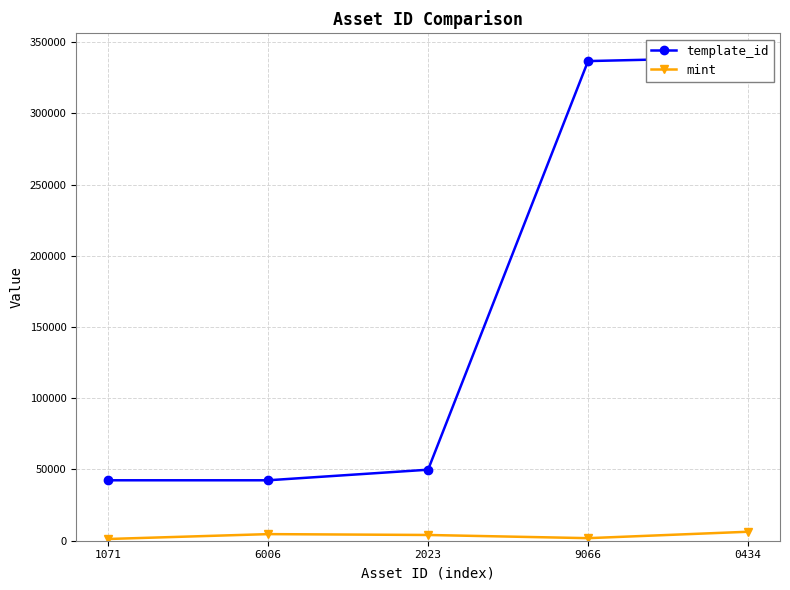

What is the difference between the maximum and minimum values in the template_id series?

296808